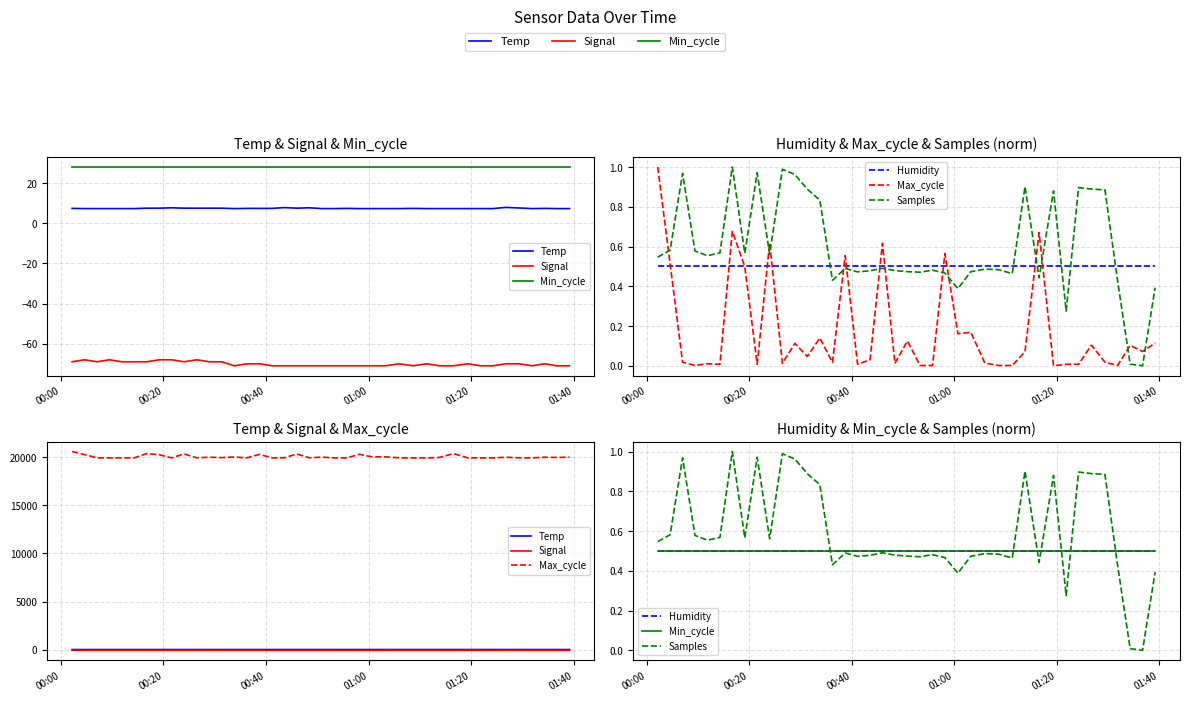

Reading left to right, what are all the values shown in this chart?

Temp: 7.4	7.3	7.3	7.3	7.3	7.3	7.5	7.5	7.7	7.5	7.5	7.5	7.5	7.3	7.4	7.4	7.4	7.8	7.5	7.7	7.3	7.3	7.4	7.3	7.3	7.3	7.3	7.4	7.3	7.3	7.3	7.3	7.3	7.3	7.9	7.6	7.3	7.4	7.3	7.3
Signal: -69.0	-68.0	-69.0	-68.0	-69.0	-69.0	-69.0	-68.0	-68.0	-69.0	-68.0	-69.0	-69.0	-71.0	-70.0	-70.0	-71.0	-71.0	-71.0	-71.0	-71.0	-71.0	-71.0	-71.0	-71.0	-71.0	-70.0	-71.0	-70.0	-71.0	-71.0	-70.0	-71.0	-71.0	-70.0	-70.0	-71.0	-70.0	-71.0	-71.0
Min_cycle: 0.5	0.5	0.5	0.5	0.5	0.5	0.5	0.5	0.5	0.5	0.5	0.5	0.5	0.5	0.5	0.5	0.5	0.5	0.5	0.5	0.5	0.5	0.5	0.5	0.5	0.5	0.5	0.5	0.5	0.5	0.5	0.5	0.5	0.5	0.5	0.5	0.5	0.5	0.5	0.5
Humidity: 0.5	0.5	0.5	0.5	0.5	0.5	0.5	0.5	0.5	0.5	0.5	0.5	0.5	0.5	0.5	0.5	0.5	0.5	0.5	0.5	0.5	0.5	0.5	0.5	0.5	0.5	0.5	0.5	0.5	0.5	0.5	0.5	0.5	0.5	0.5	0.5	0.5	0.5	0.5	0.5
Max_cycle: 20584.0	20261.0	19932.0	19921.0	19927.0	19925.0	20369.0	20251.0	19925.0	20331.0	19928.0	19995.0	19951.0	20013.0	19931.0	20288.0	19925.0	19940.0	20329.0	19928.0	20003.0	19921.0	19921.0	20295.0	20027.0	20032.0	19929.0	19921.0	19921.0	19967.0	20365.0	19920.0	19925.0	19925.0	19989.0	19932.0	19921.0	19988.0	19968.0	19996.0
Samples: 0.5	0.6	1.0	0.6	0.6	0.6	1.0	0.6	1.0	0.6	1.0	1.0	0.9	0.8	0.4	0.5	0.5	0.5	0.5	0.5	0.5	0.5	0.5	0.5	0.4	0.5	0.5	0.5	0.5	0.9	0.4	0.9	0.3	0.9	0.9	0.9	0.4	0.0	0.0	0.4